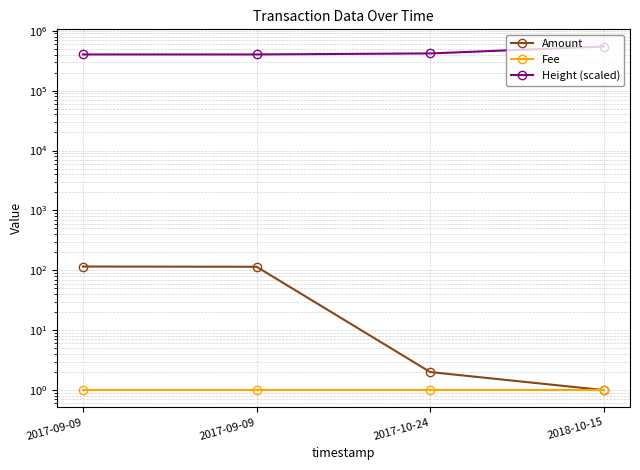

True or false: Fee and Amount intersect in this chart.

False